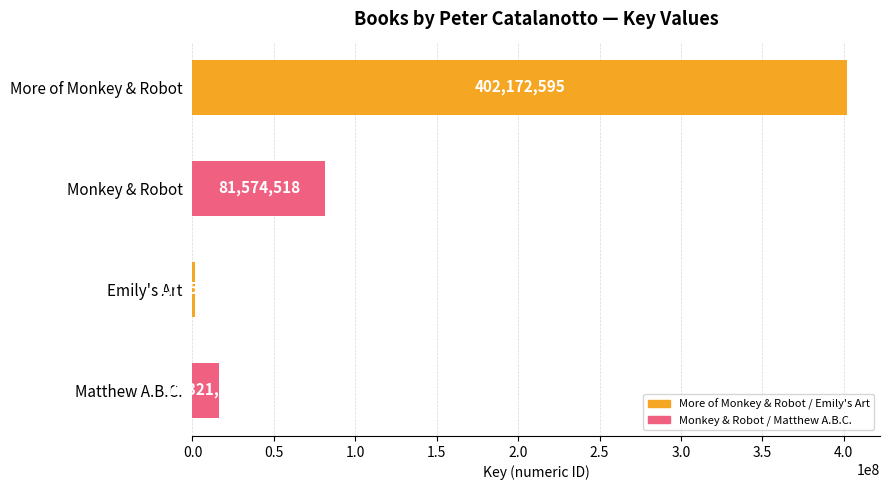

Which has a higher value, More of Monkey & Robot or Monkey & Robot?

More of Monkey & Robot